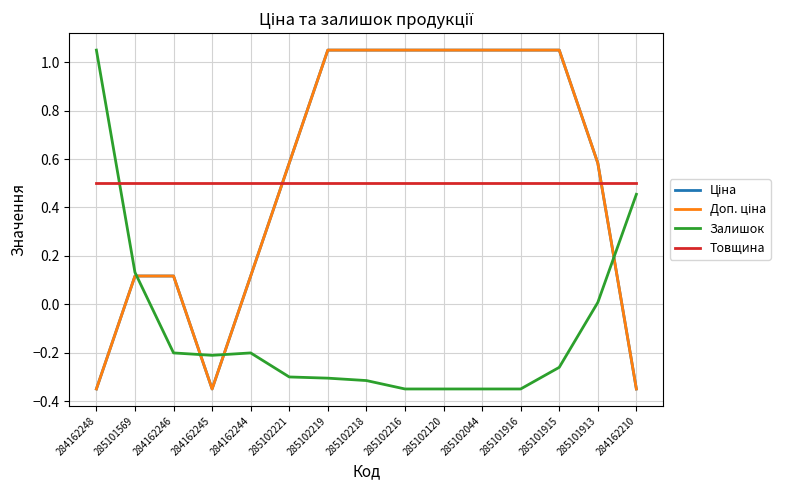

Is this an area chart (filled region under the line)?

No